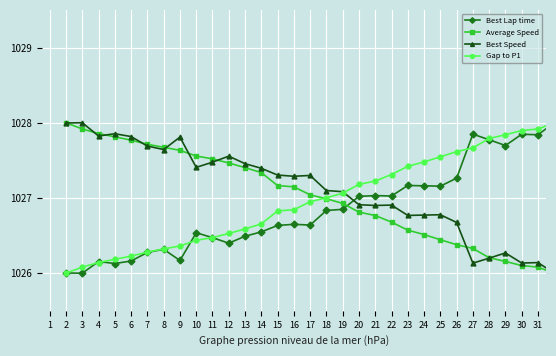

Which series ends up on top after the final intersection of Best Lap time and Average Speed?

Best Lap time